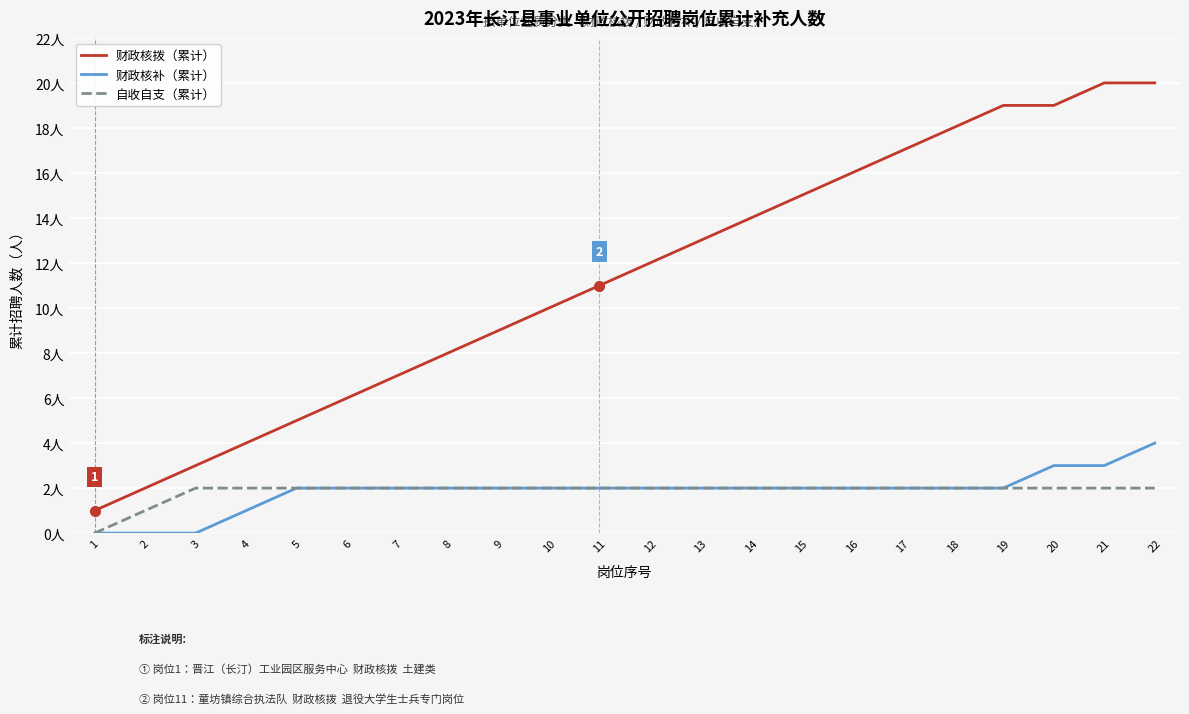

Does the chart have visible grid lines?

Yes